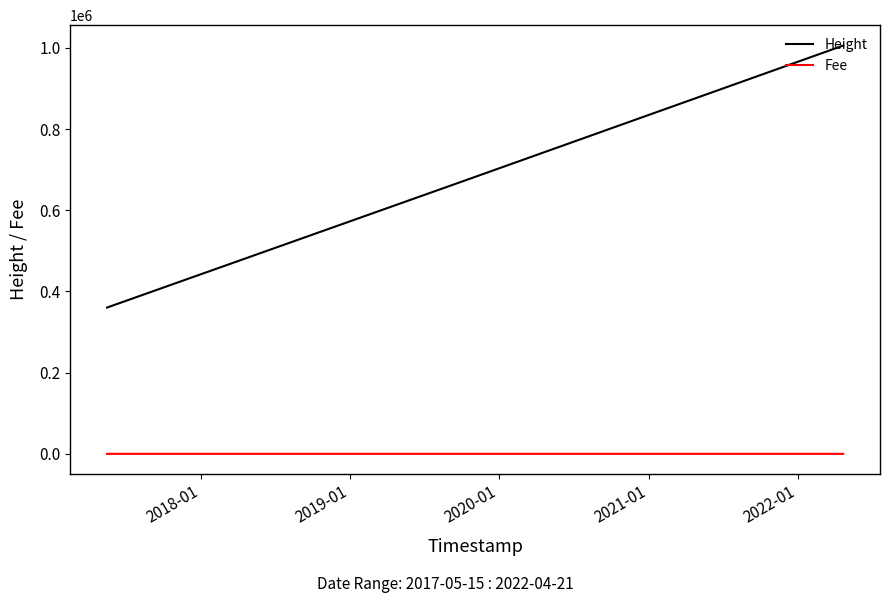

At how many categories does at least one series exceed 289118?

5